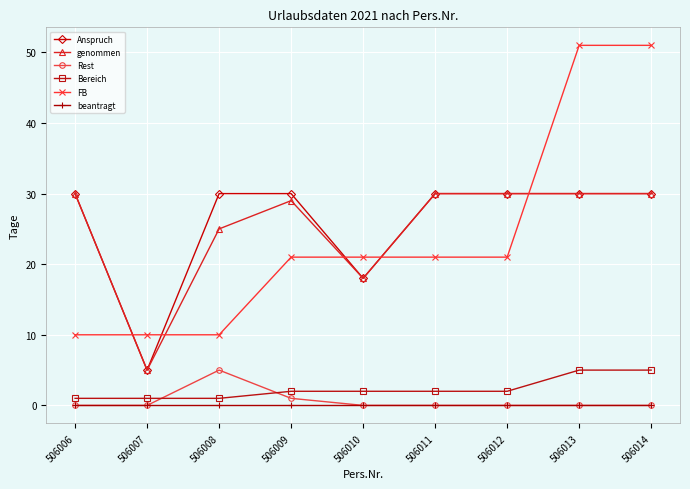

The Rest series shows 0 at 506012. True or false?

True